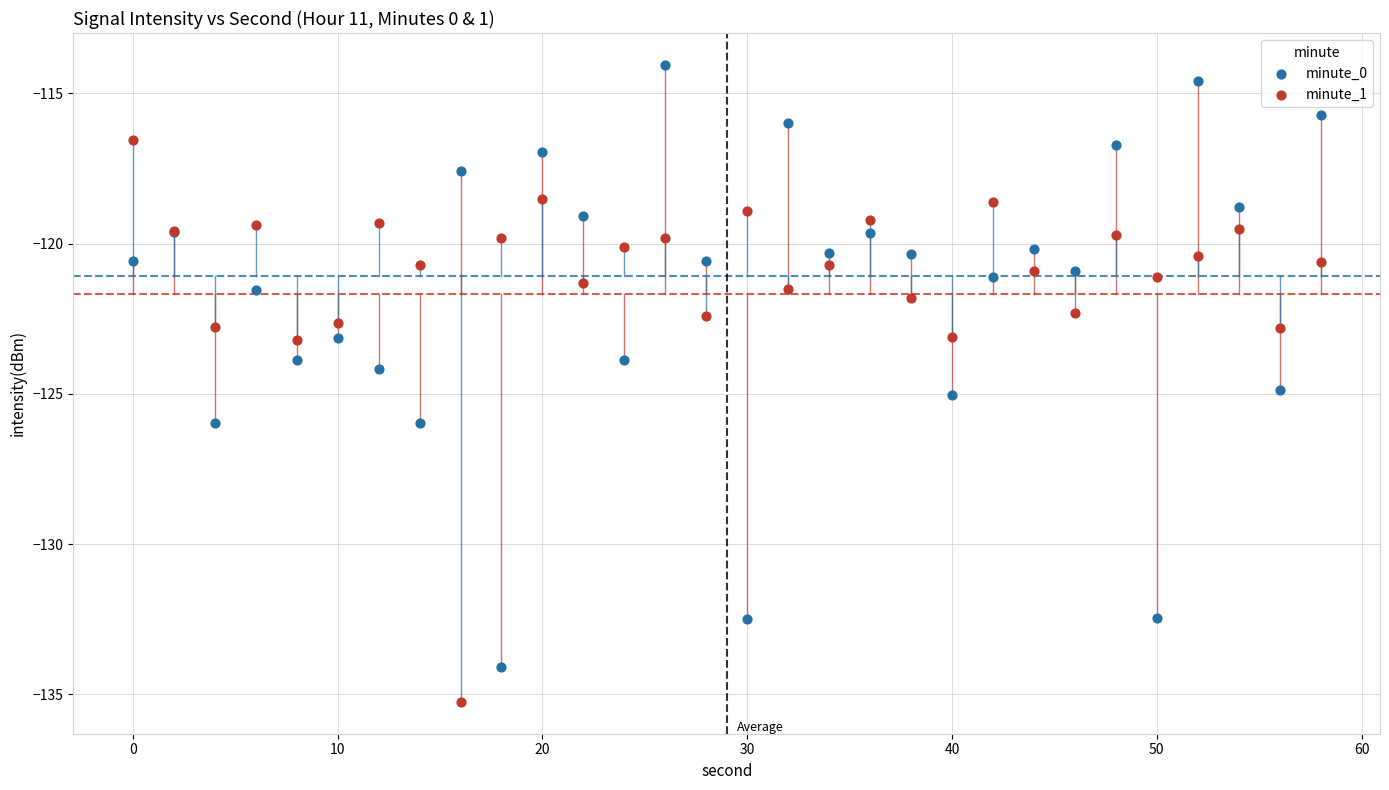

Which series reaches the minimum Y coordinate?

minute_1